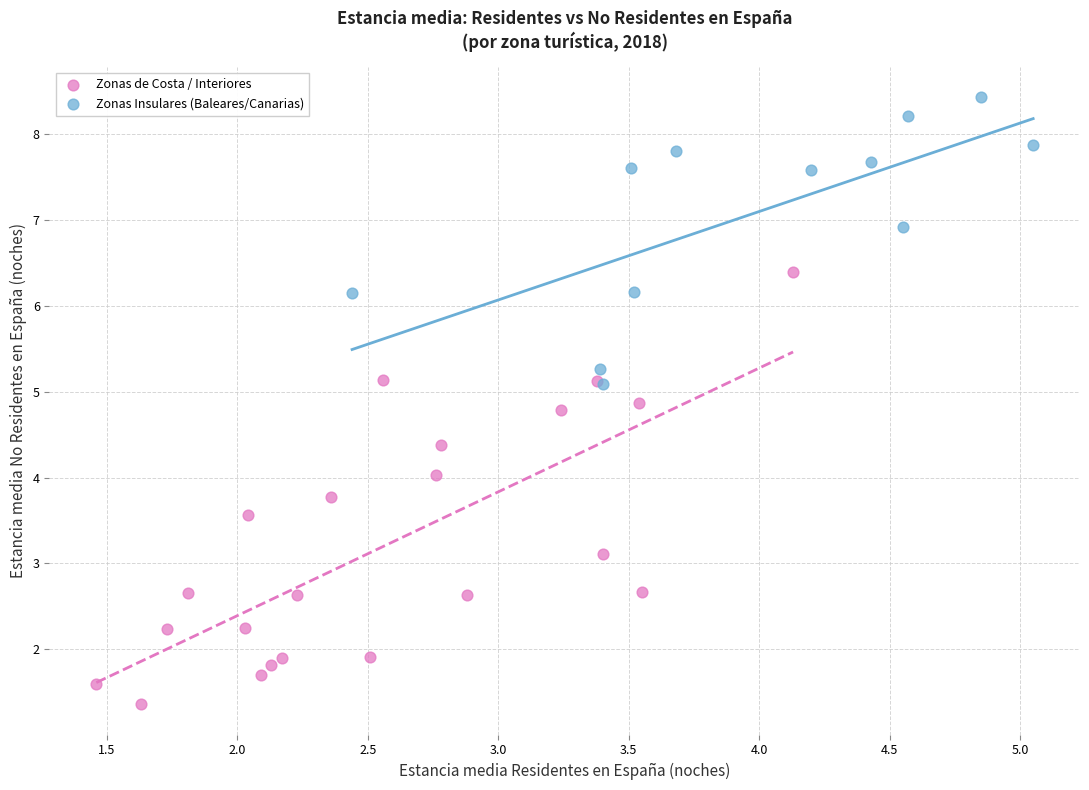

Which series contains the highest Y value?

Zonas Insulares (Baleares/Canarias)